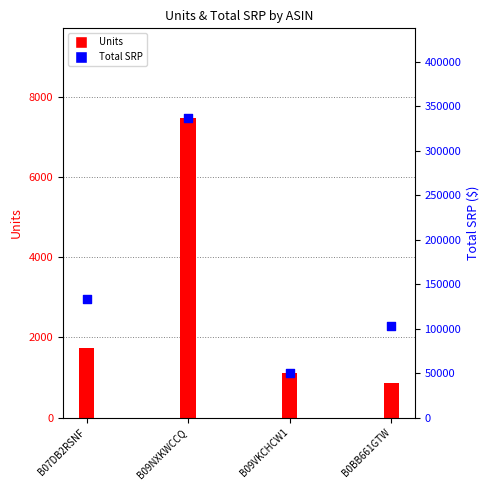

What is the total value across all series at B09VKCHCW1?

50773.0